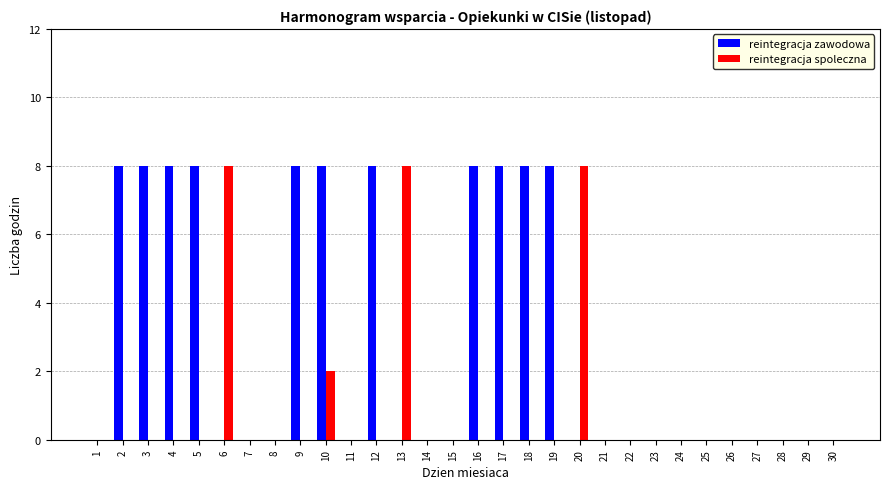

Are the bars grouped side by side (vs. stacked)?

Yes